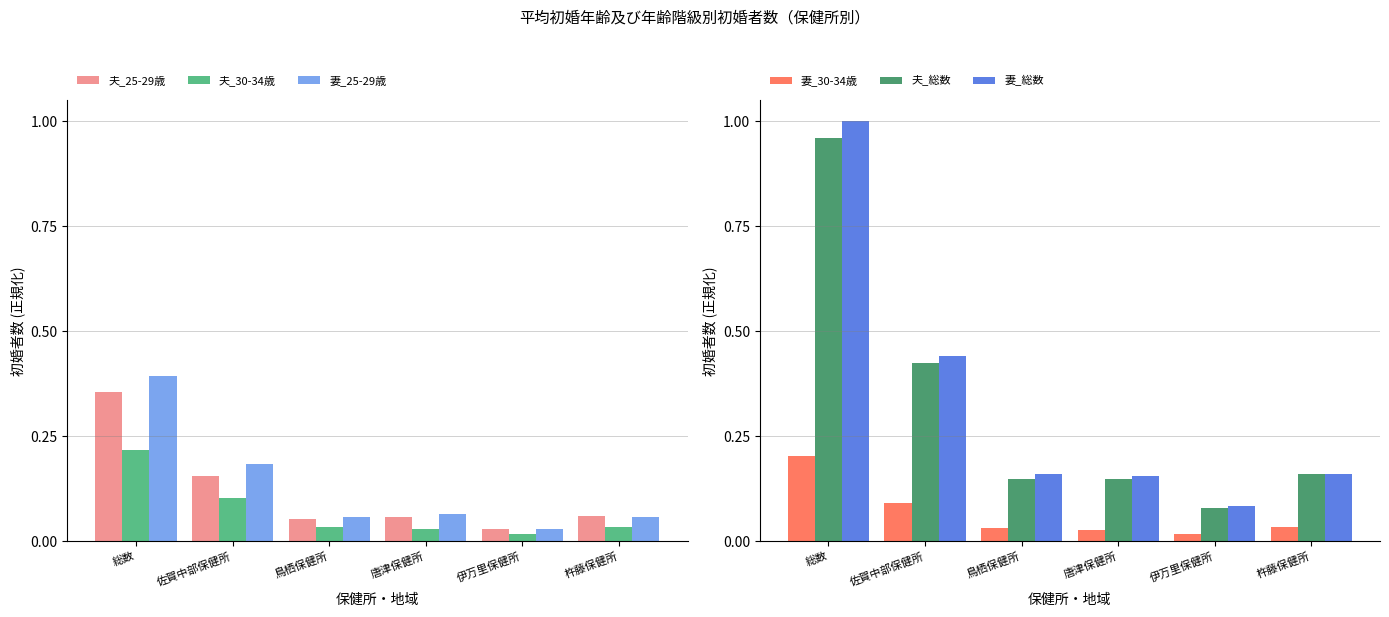

Reading left to right, list all the values displayed in this chart.

夫_25-29歳: 0.4	0.2	0.1	0.1	0.0	0.1
夫_30-34歳: 0.2	0.1	0.0	0.0	0.0	0.0
妻_25-29歳: 0.4	0.2	0.1	0.1	0.0	0.1
妻_30-34歳: 0.2	0.1	0.0	0.0	0.0	0.0
夫_総数: 1.0	0.4	0.1	0.1	0.1	0.2
妻_総数: 1.0	0.4	0.2	0.2	0.1	0.2